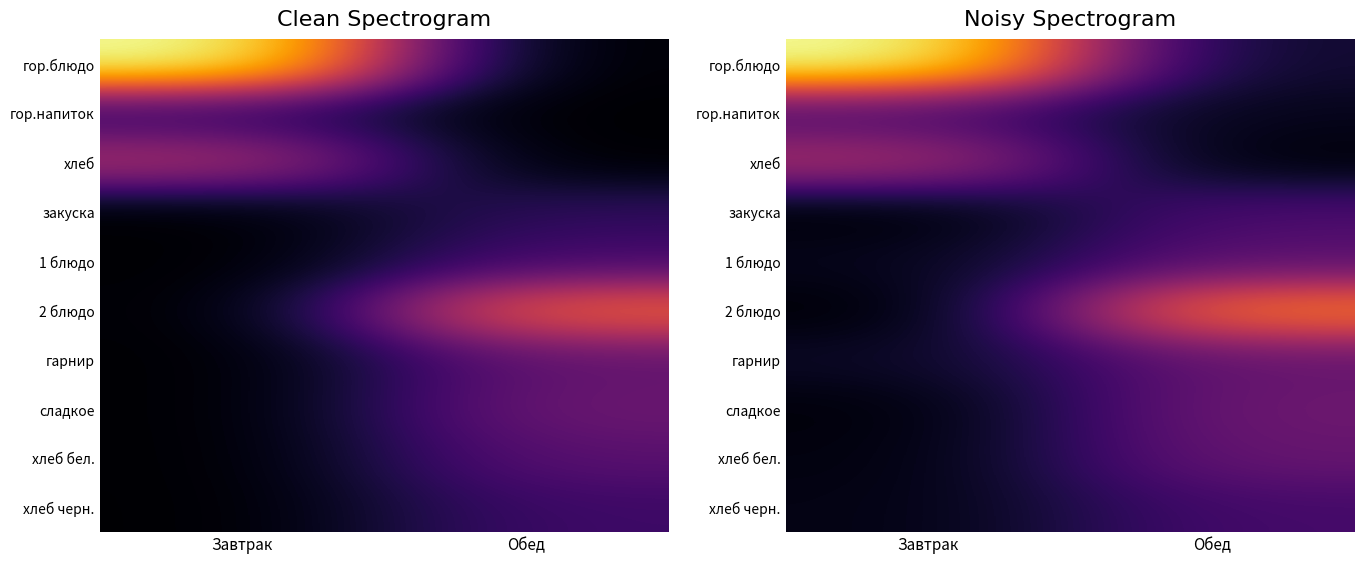

Which category has the highest value in the сладкое series?

Обед